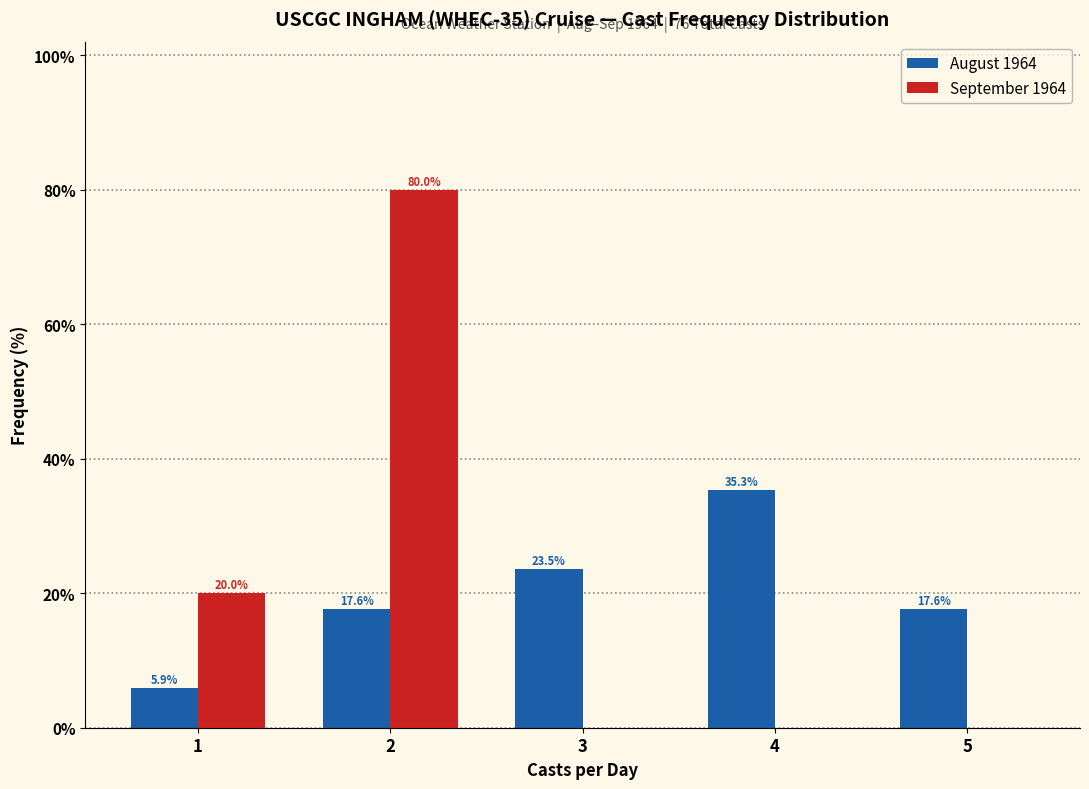

Is it true that August 1964 equals 5.9 at 1?

True